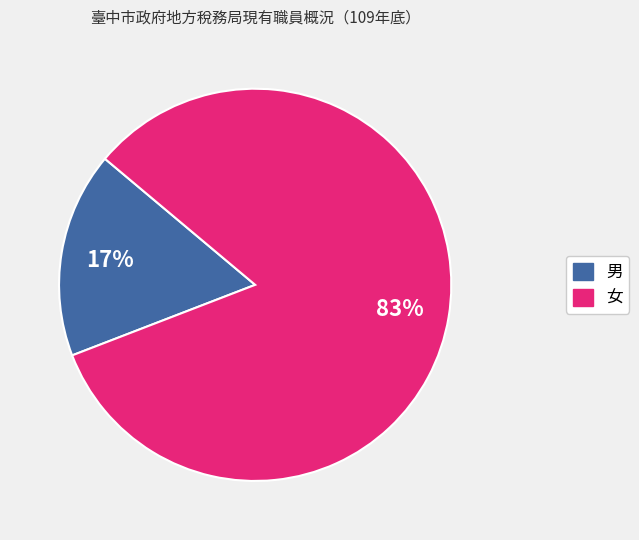

To the nearest percent, what is the difference between the 男 and 女 slice percentages?

66%